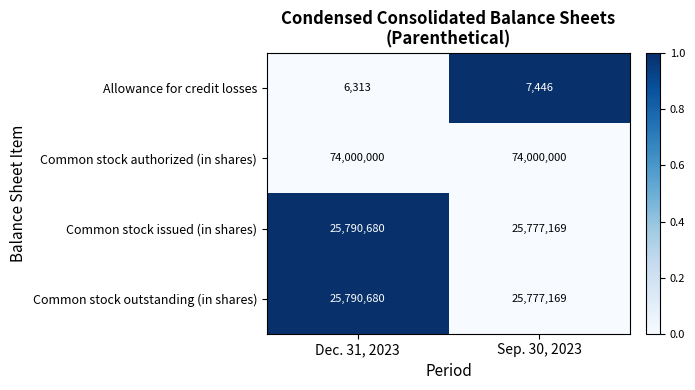

Count the number of data series in this chart.

4